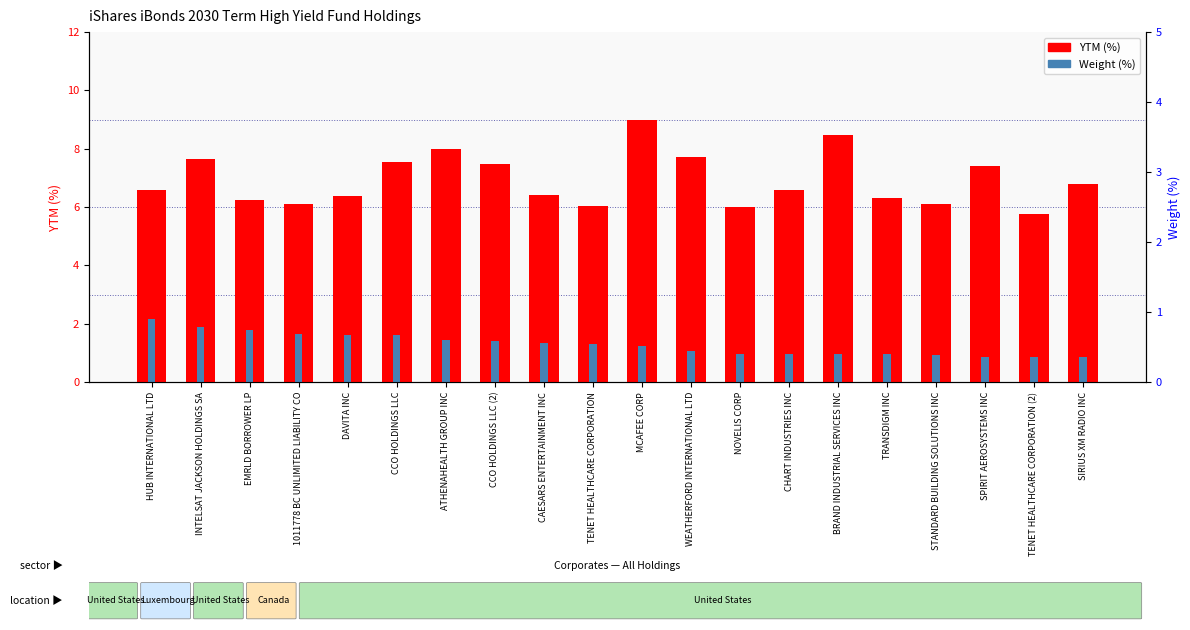

At which label does YTM (%) reach its minimum?

TENET HEALTHCARE CORPORATION (2)